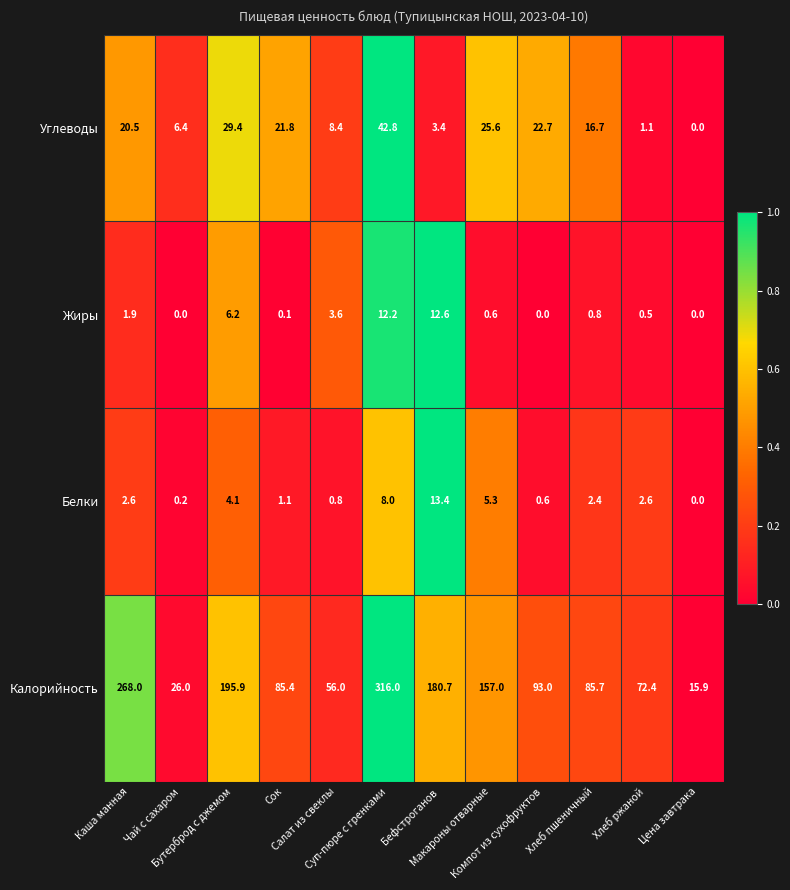

What is the difference between the second highest and minimum values in the Калорийность series?

252.1